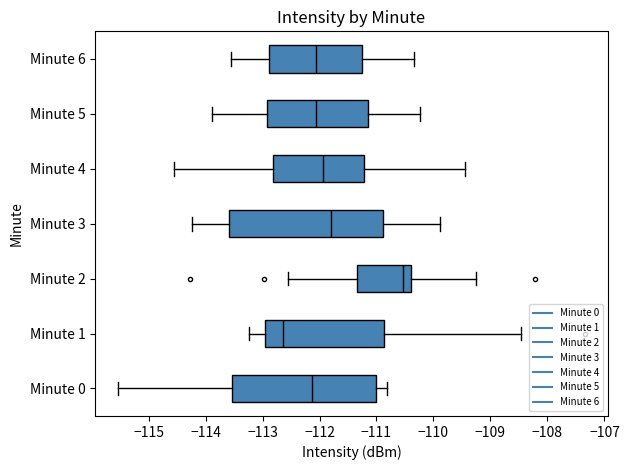

Where does the median line of the box for Minute 2 sit on the x-axis? The values are not printed on the chart, so give them approximately, as read against the axis.

-110.5